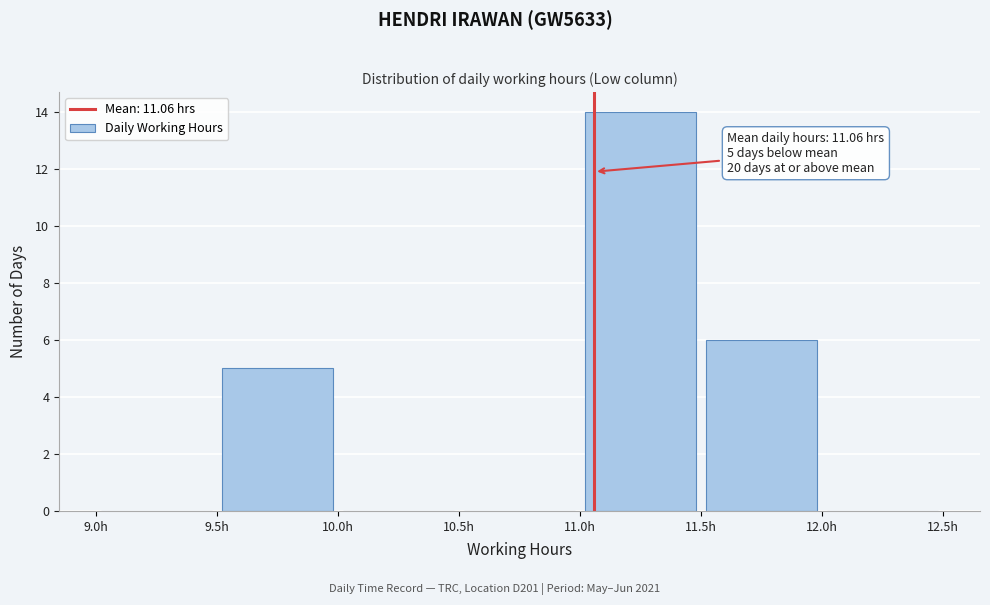

Which range on the x-axis has the tallest bar?

11.0 to 11.5